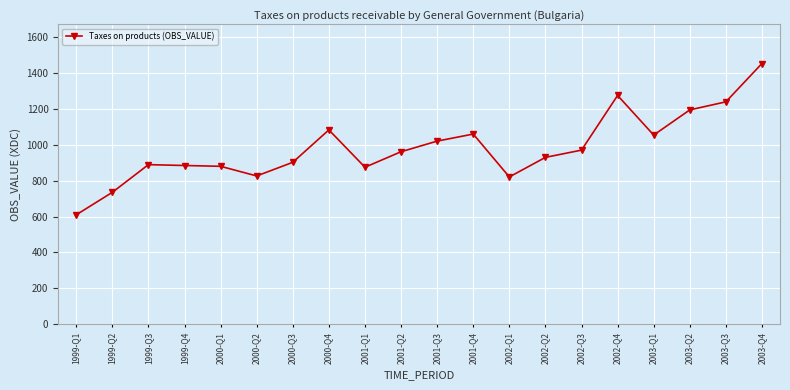

What is the ratio of the value at 2000-Q3 to the value at 2000-Q1?

1.0